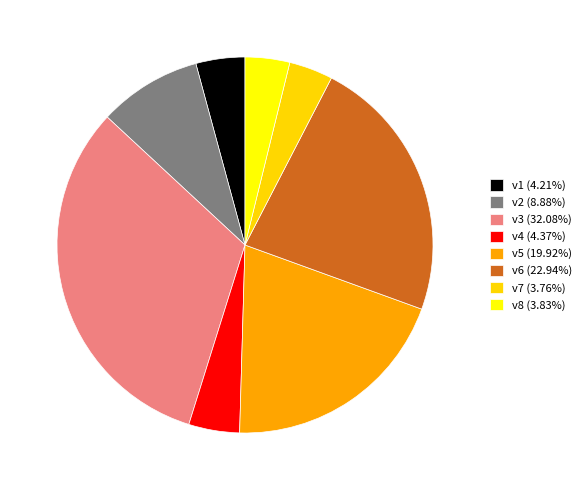

What is the ratio of the value at v5 (19.92%) to the value at v6 (22.94%)?

0.9